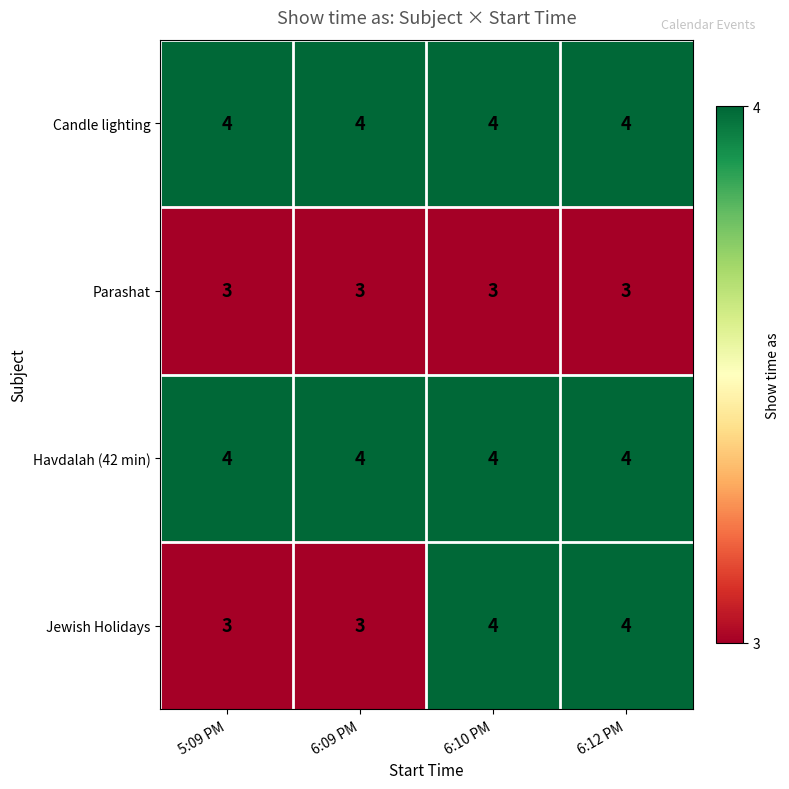

At how many categories does at least one series exceed 3?

4